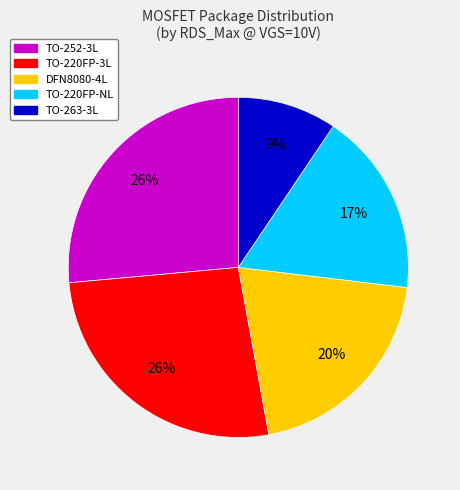

To the nearest percent, what is the average slice percentage?

20%